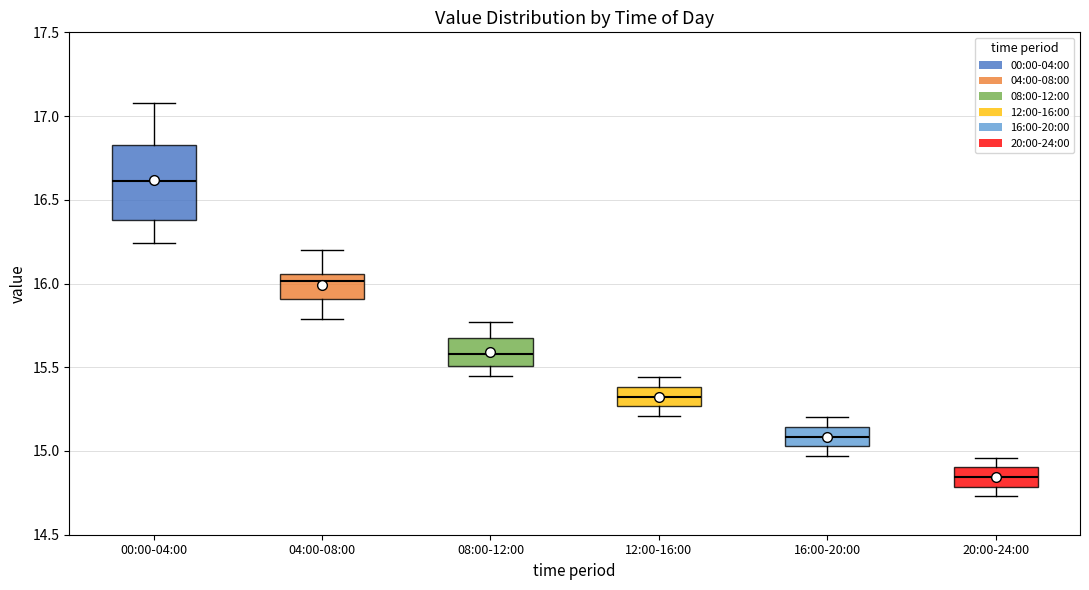

Which box is the tallest, from its lower edge to its upper edge?

00:00-04:00